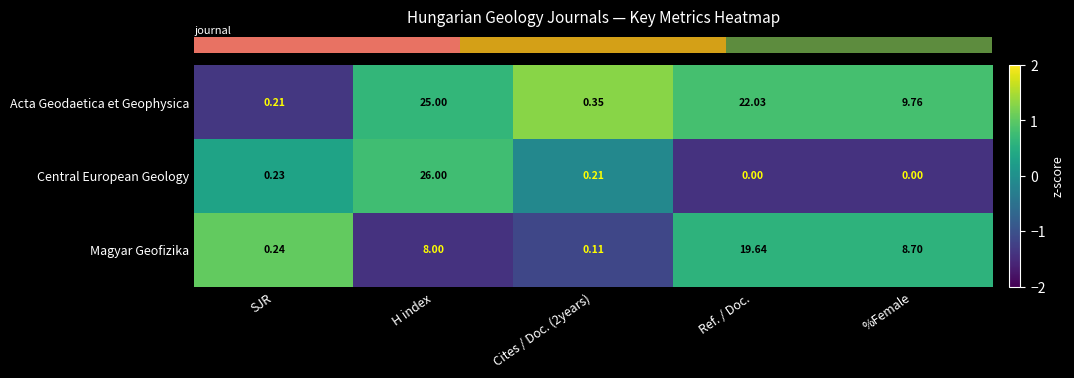

Which series has the widest spread of values?

Central European Geology